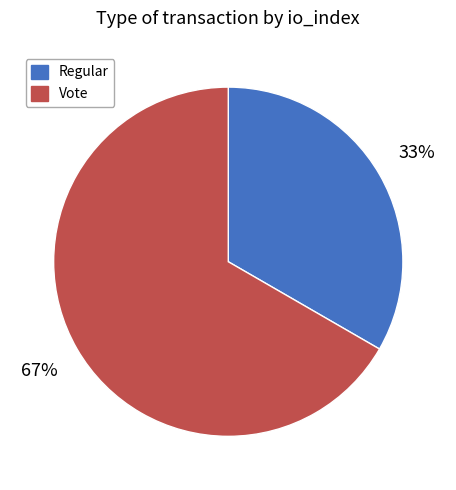

To the nearest percent, what portion does Regular represent?

33%